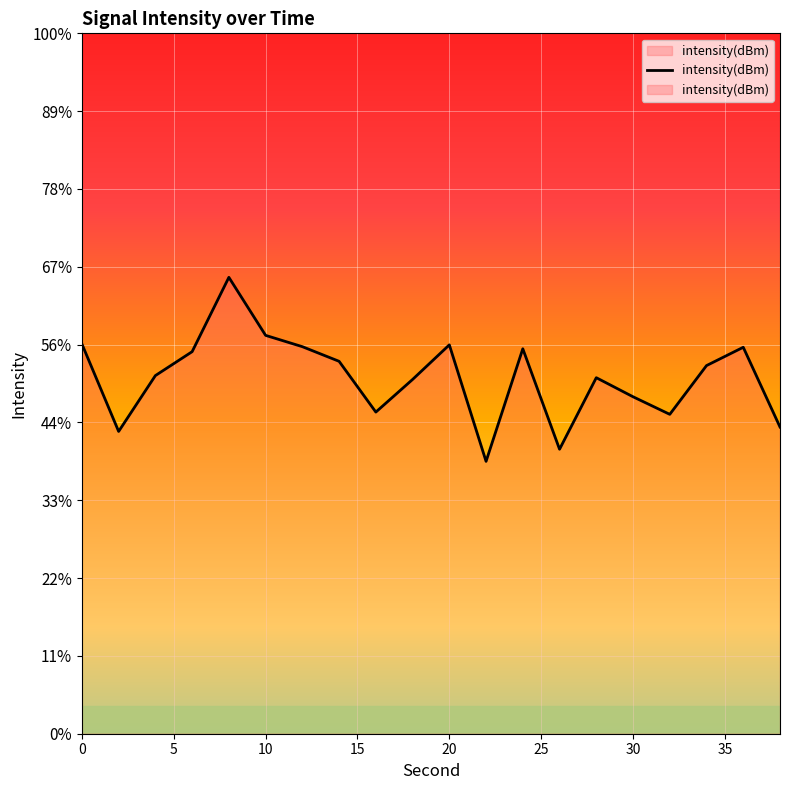

Rank the categories by value from lowest to highest.

22, 26, 2, 38, 32, 16, 30, 18, 28, 4, 34, 14, 6, 24, 36, 12, 20, 0, 10, 8